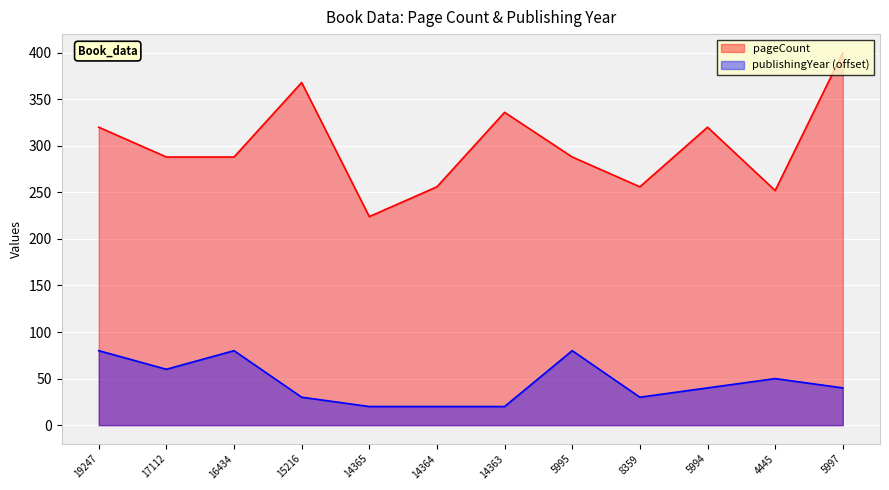

Which series has the largest total across all categories?

pageCount